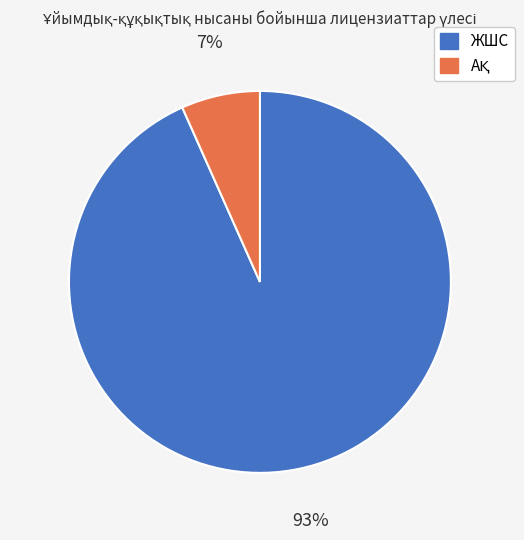

True or false: ЖШС accounts for 93% of the total.

True